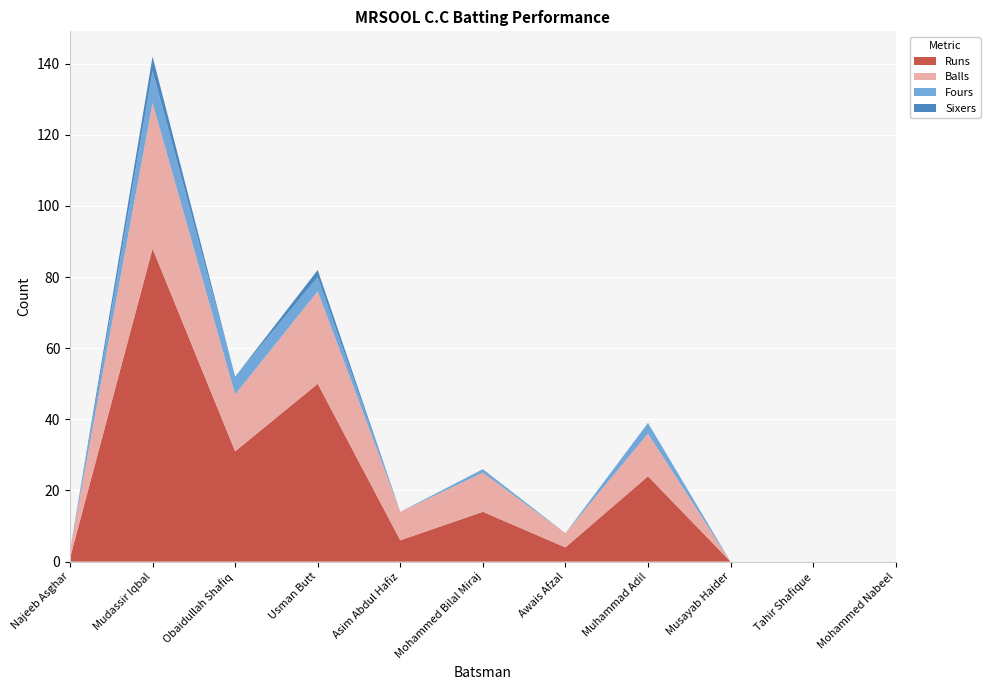

Reading left to right, extract all data points from this chart.

Runs: 1	88	31	50	6	14	4	24	0	0	0
Balls: 2	41	16	26	8	11	4	12	0	0	0
Fours: 0	9	5	4	0	1	0	3	0	0	0
Sixers: 0	4	0	2	0	0	0	0	0	0	0